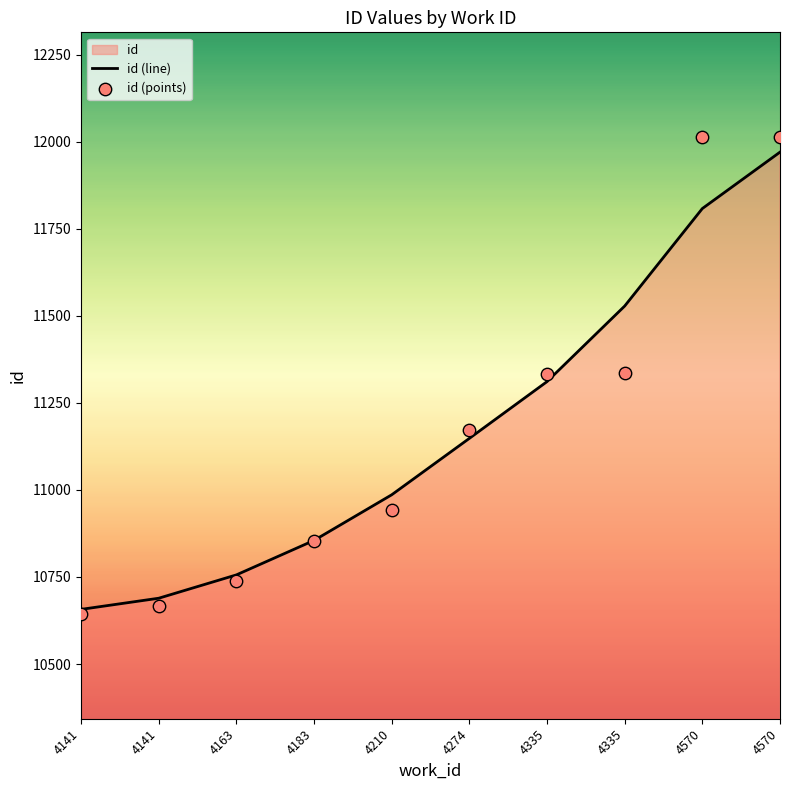

At how many categories does at least one series exceed 11595?

2